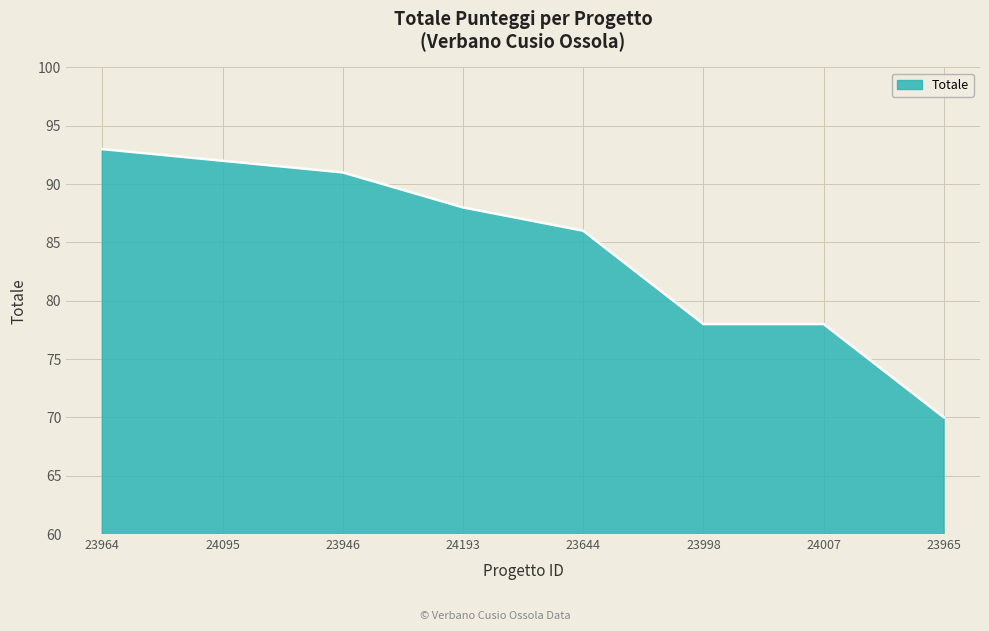

Which has a higher value, 24193 or 23965?

24193